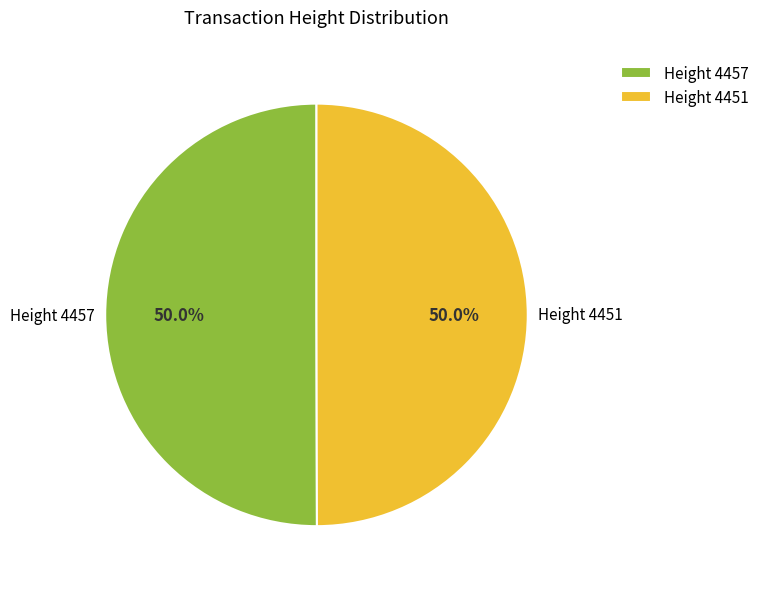

What portion of the pie excludes Height 4457?

50.0%